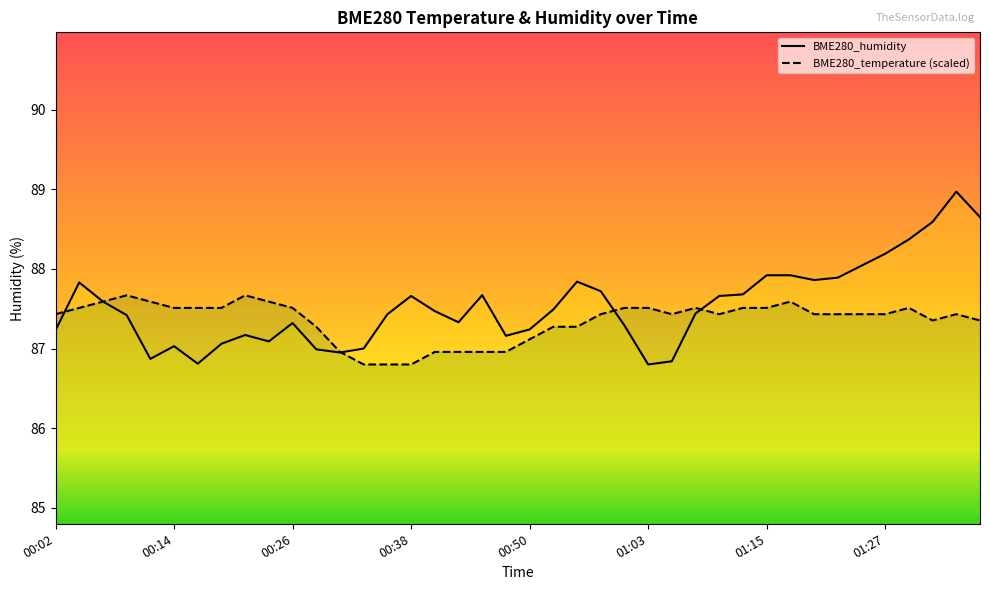

How many values in the BME280_temperature series exceed 87?

32